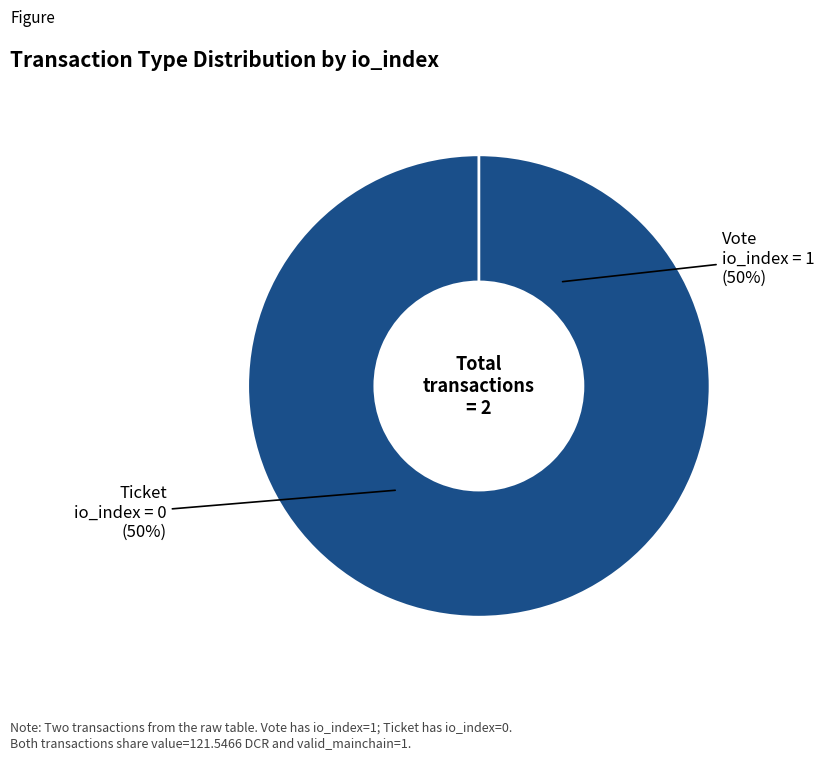

To the nearest percent, what is the difference between the largest and smallest slice percentages?

100%